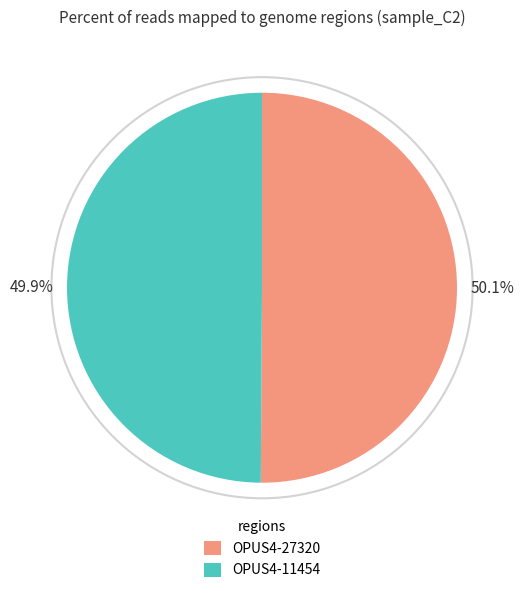

Combined, what portion of the pie is OPUS4-11454 and OPUS4-27320?

100.0%